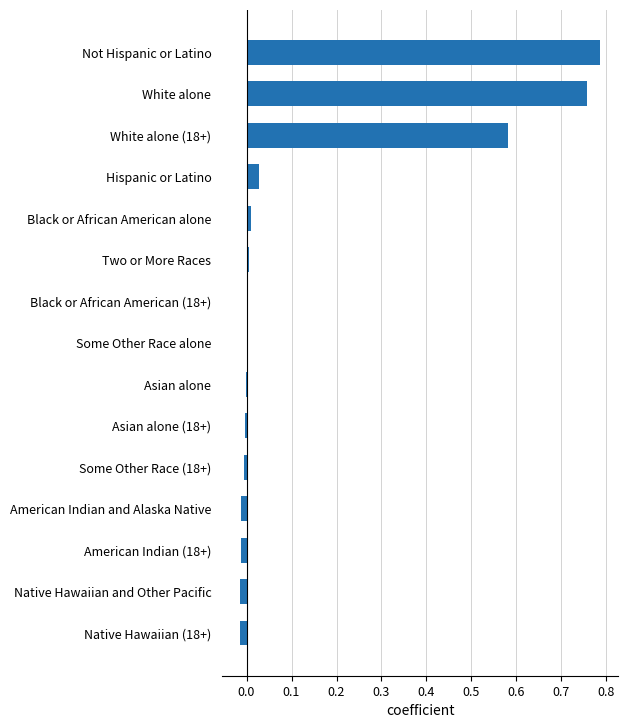

Count the number of categories in the chart.

15